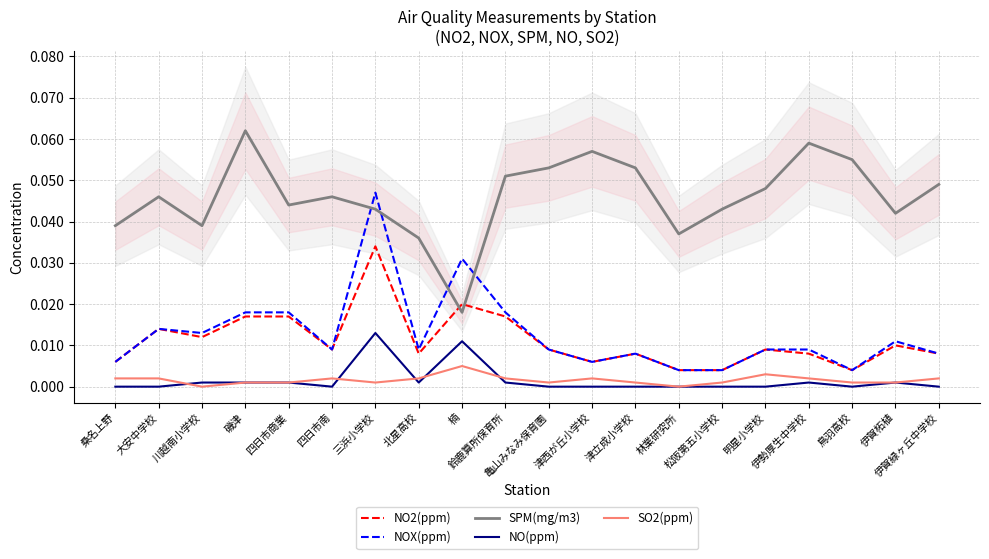

How many distinct data groups are displayed?

5